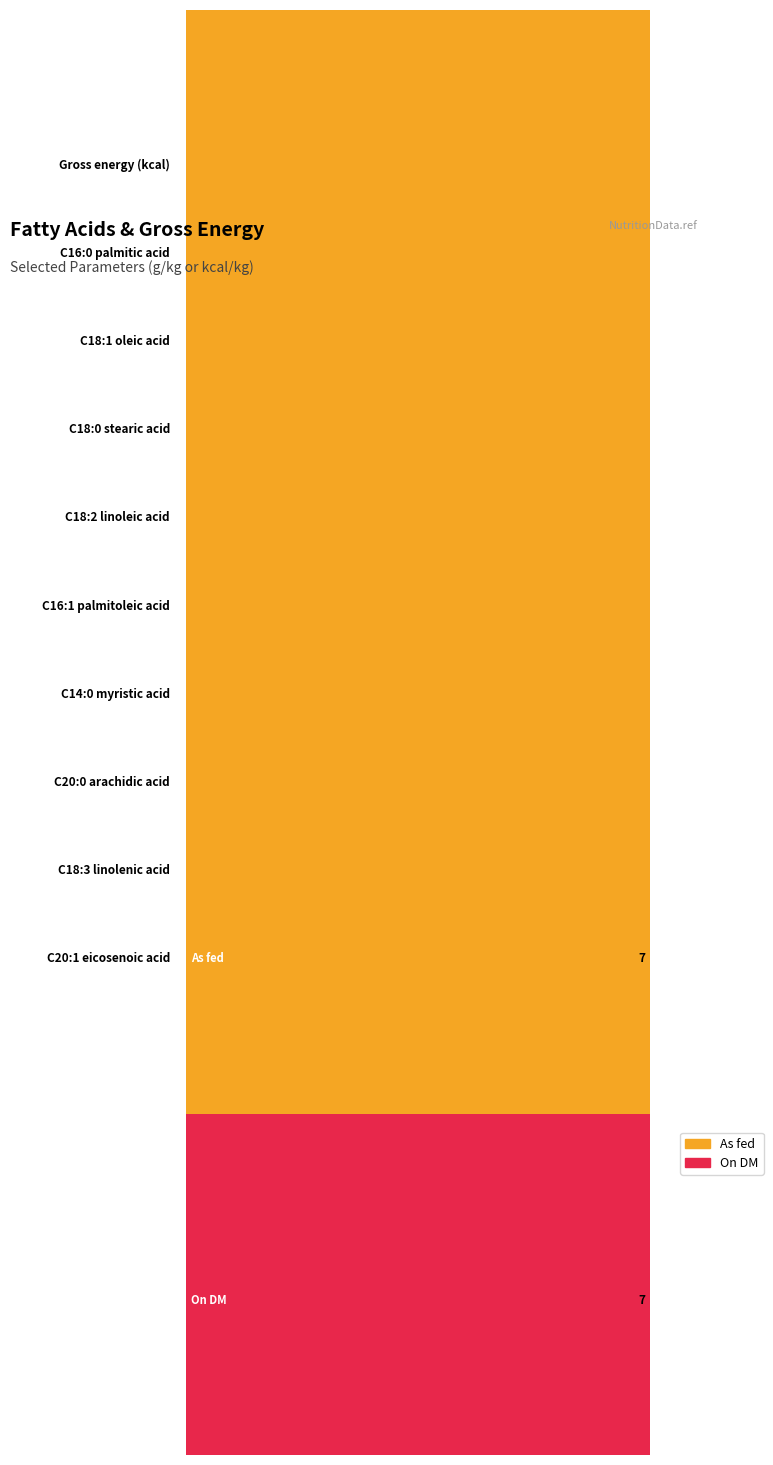

How many data points in On DM are above 94?

5